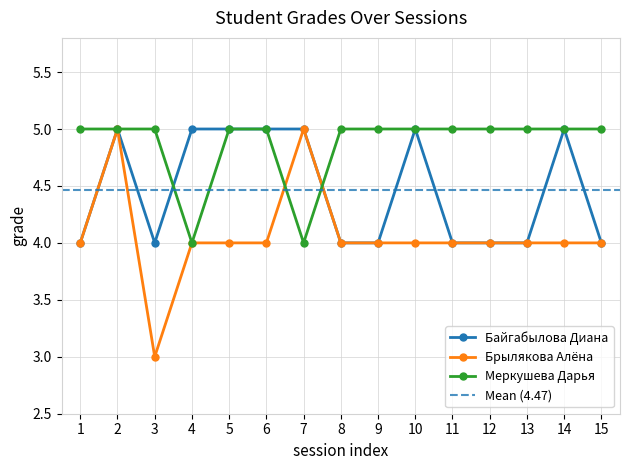

Does the chart have visible grid lines?

Yes